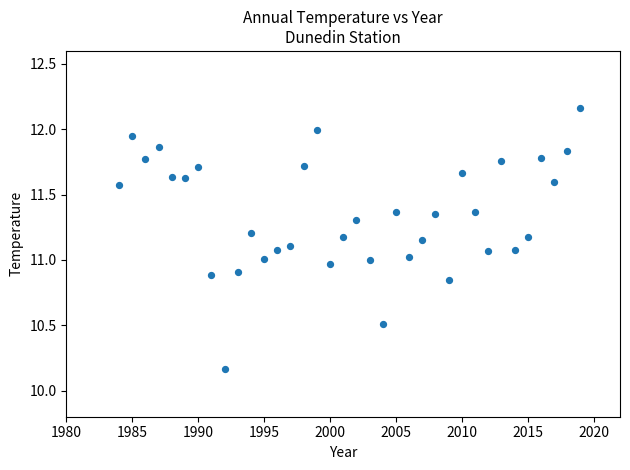

What is the range of Y values (max minus min)?

2.0